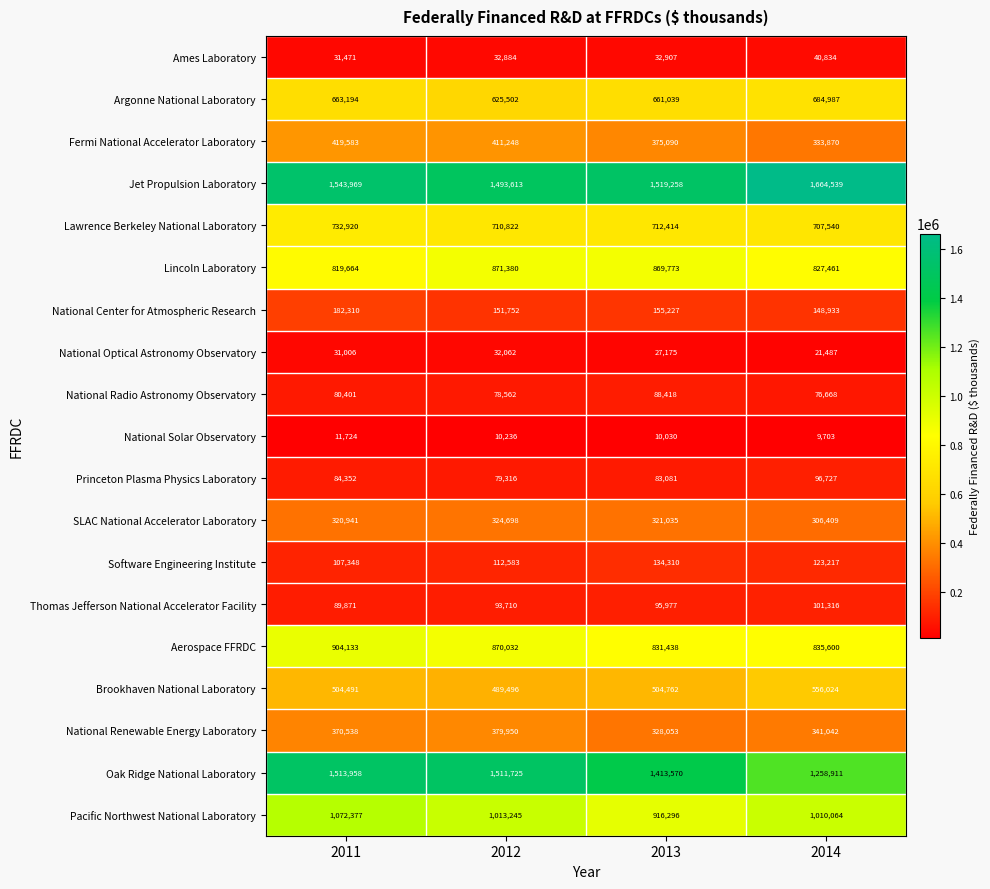

What is the sum of all Ames Laboratory values?

138096